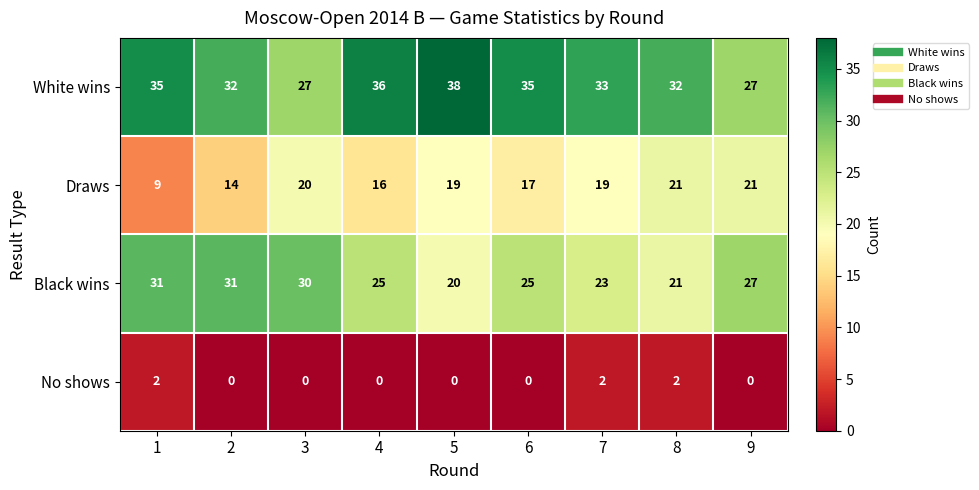

Which category has the lowest value in the Black wins series?

5